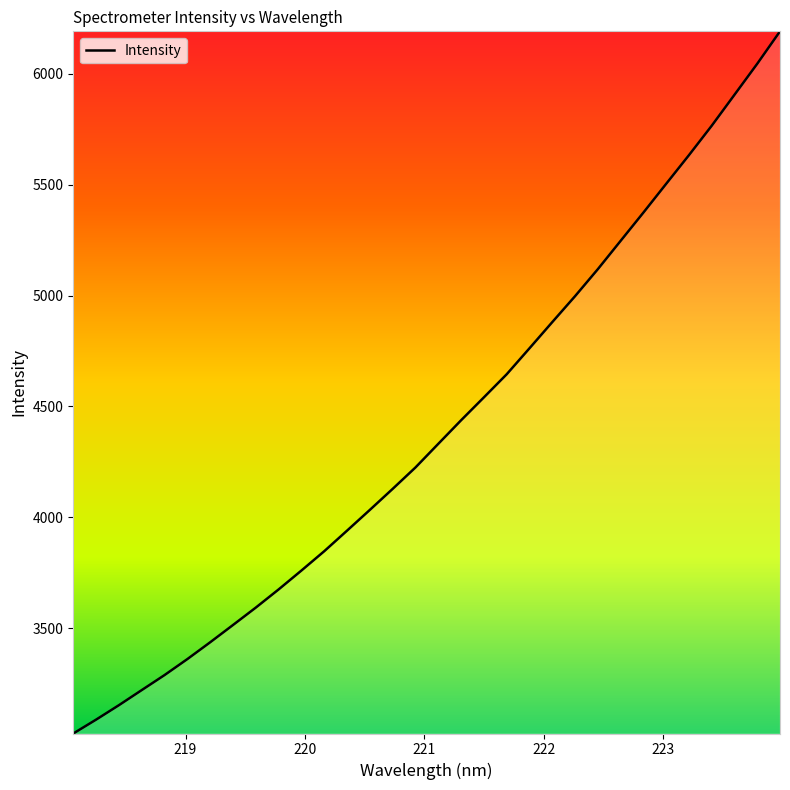

Reading left to right, transcribe all the data shown in this chart.

3024.0	3086.6	3151.8	3219.9	3287.7	3359.9	3435.7	3513.7	3592.3	3674.2	3759.5	3846.7	3939.4	4033.1	4127.9	4224.5	4331.0	4437.3	4540.6	4644.8	4762.0	4880.1	4997.1	5119.0	5246.7	5374.3	5504.2	5633.5	5766.3	5906.0	6046.1	6192.4